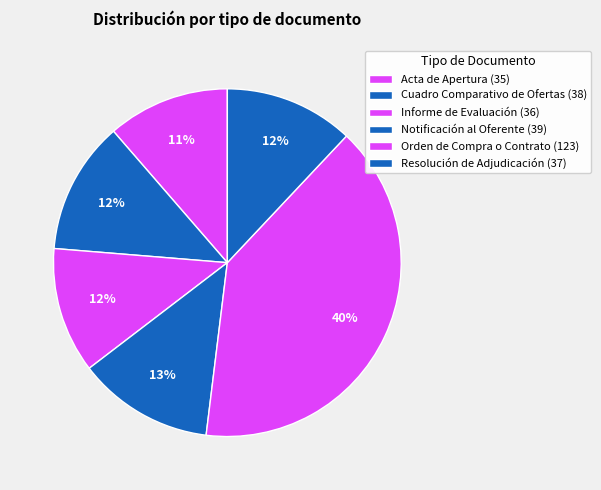

How many slices are in this pie chart?

6